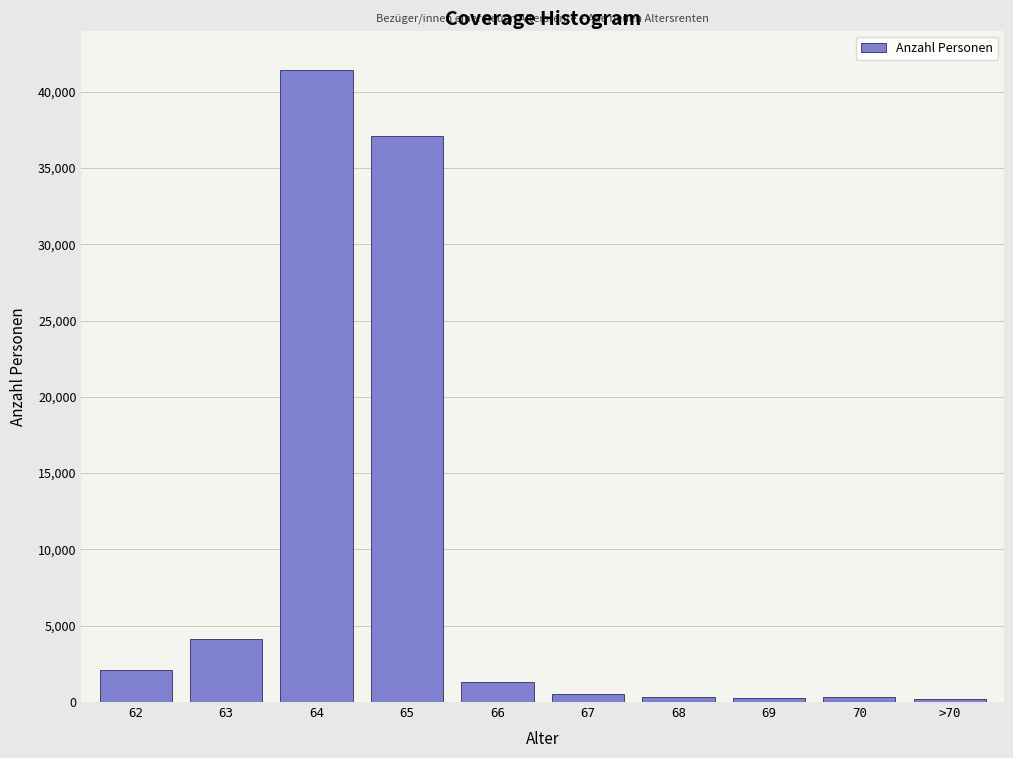

What is the greatest value displayed?

41431